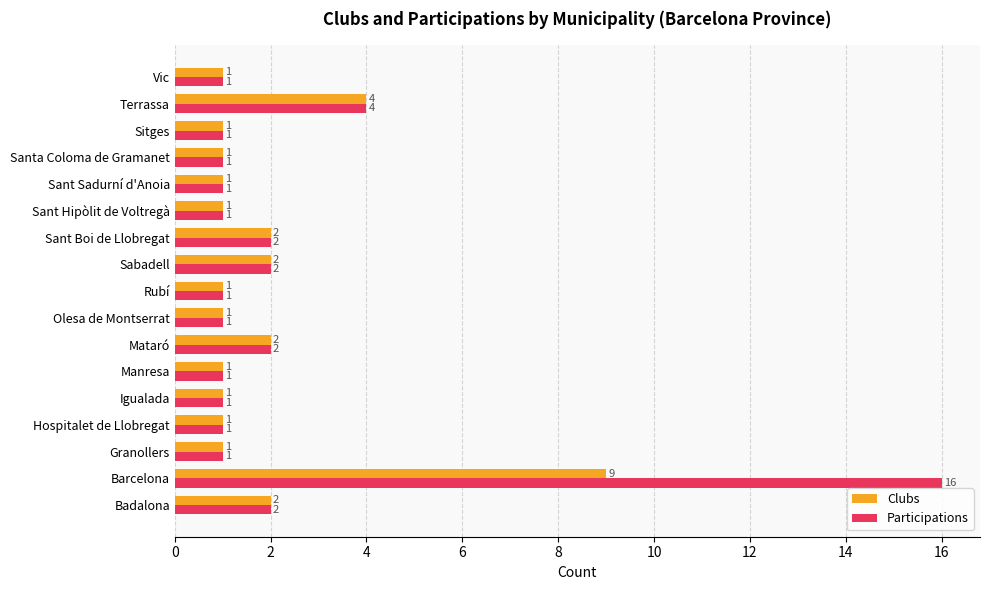

Is the value of Clubs at Sant Sadurní d'Anoia greater than the value of Participations at Terrassa?

No